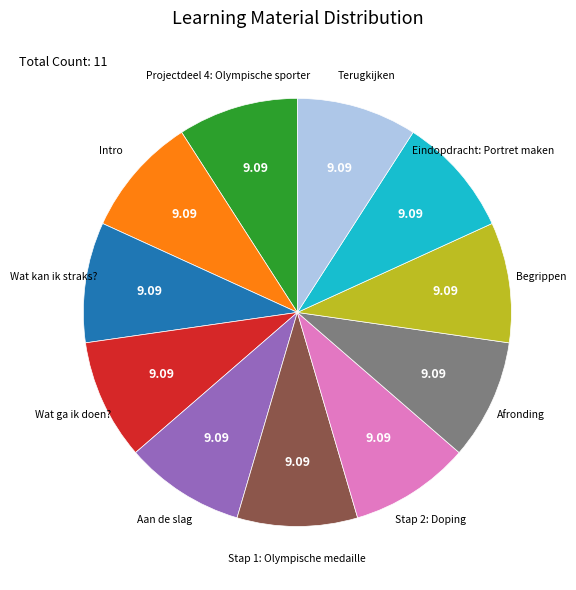

Approximately how many times larger is the value at Wat ga ik doen? compared to Stap 2: Doping?

1.0